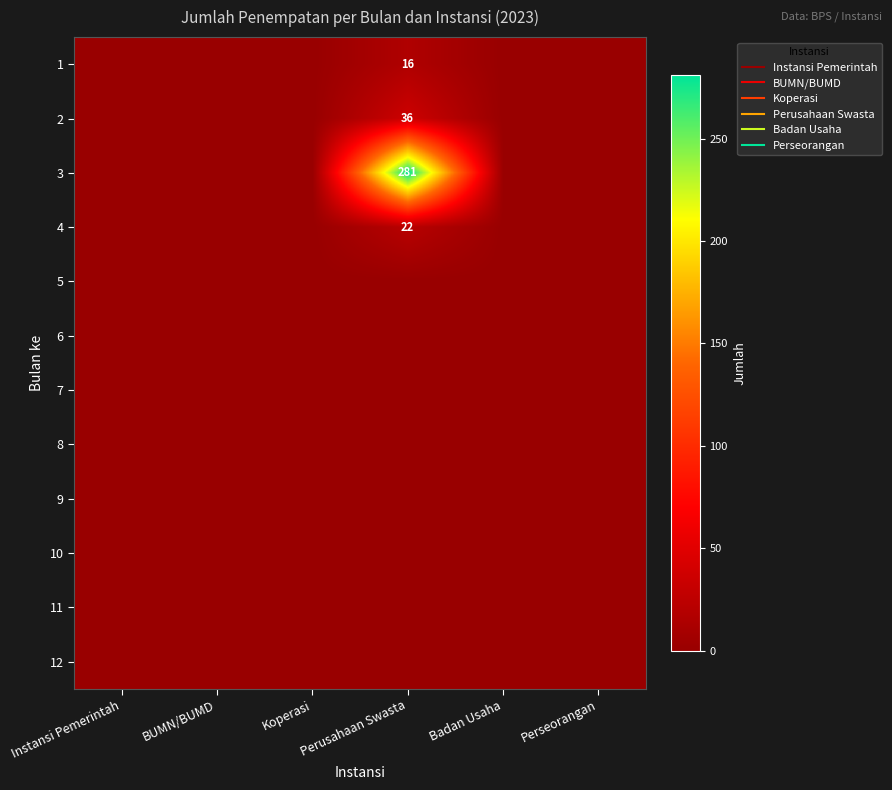

The value of 1 at Perusahaan Swasta is 28. True or false?

False